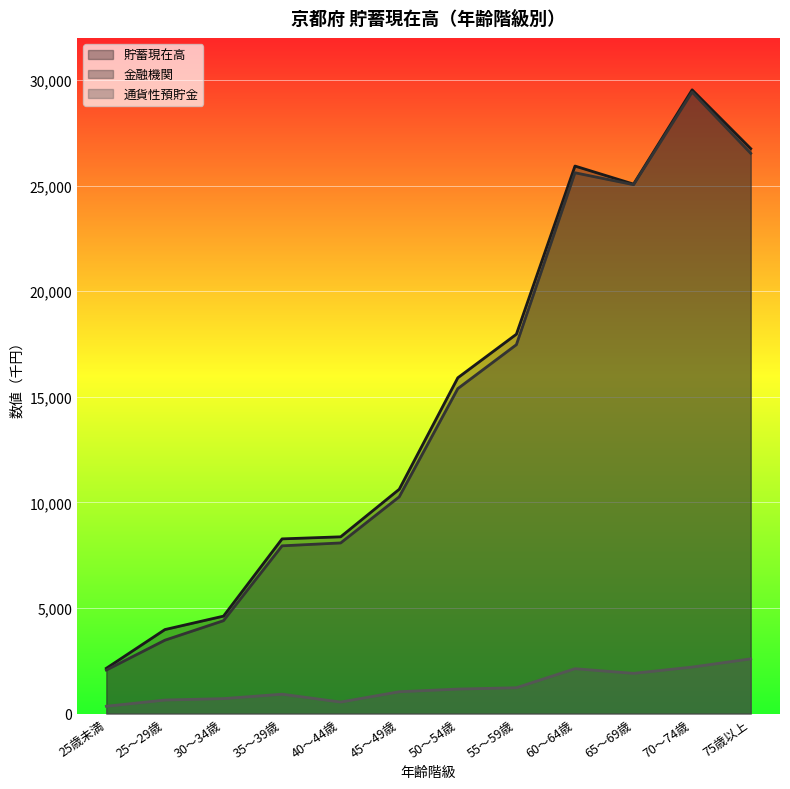

What is the label of the 4th point from the left?

35～39歳